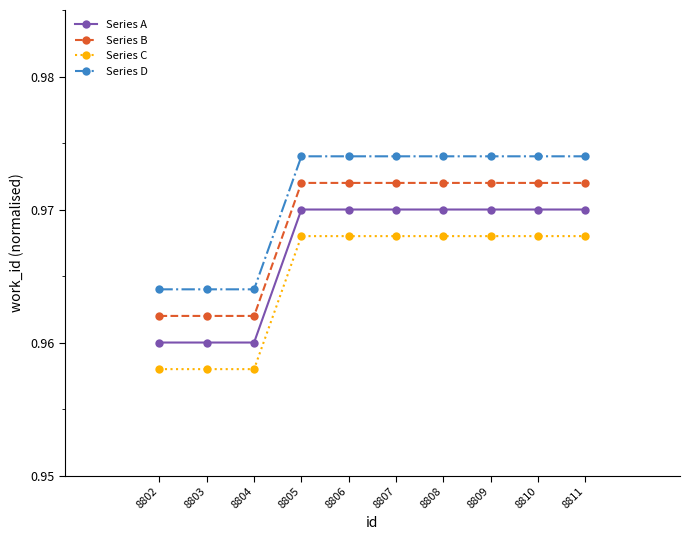

What is the sum of all Series C values?

9.7